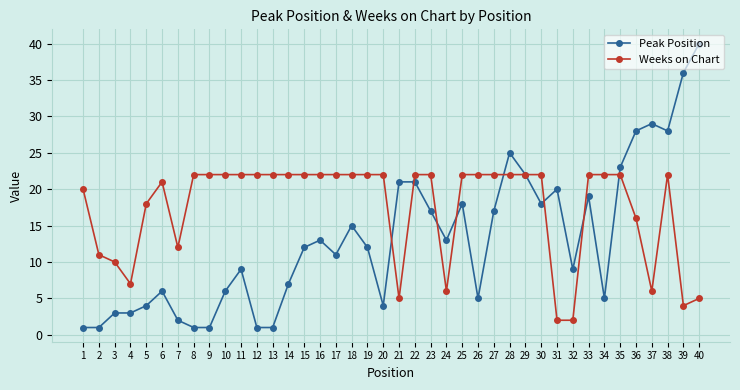

Which series has the largest total across all categories?

Weeks on Chart